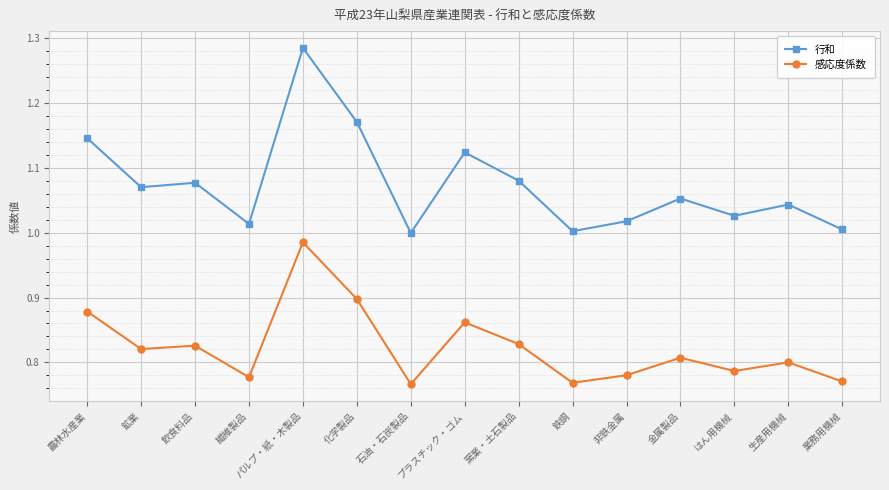

At 生産用機械, list the series in order from largest to smallest.

行和, 感応度係数